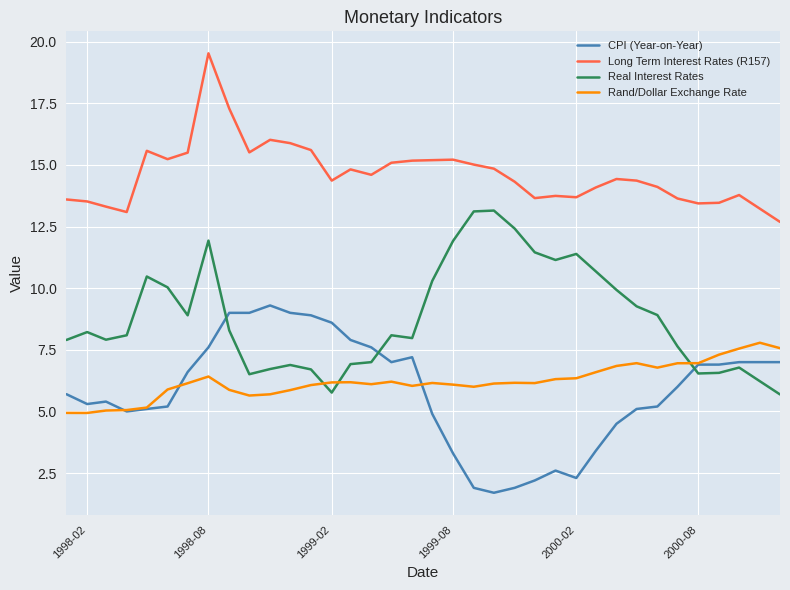

Which series has the largest total across all categories?

Long Term Interest Rates (R157)